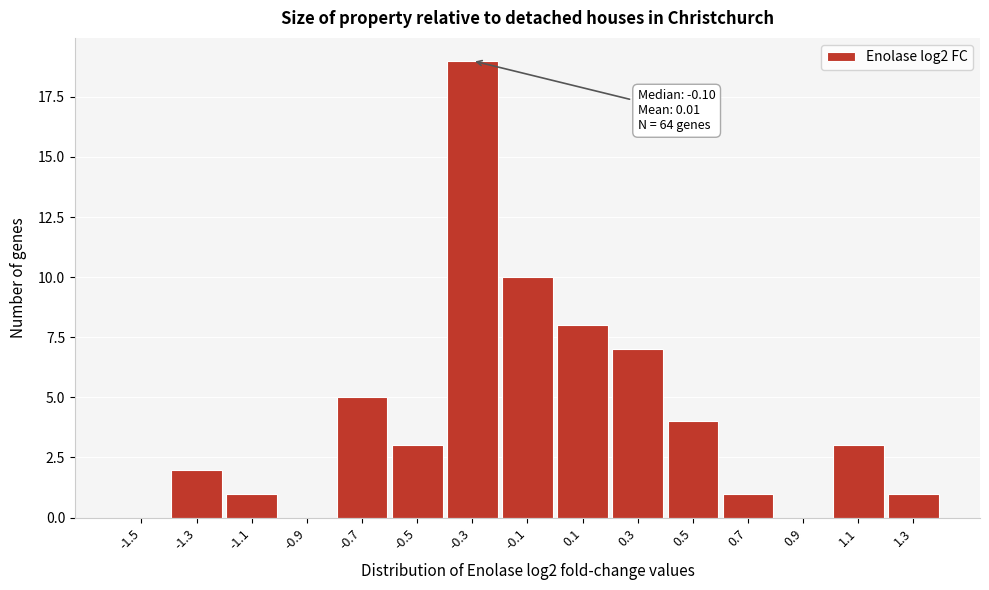

Reading right to left, list all the values displayed in this chart.

1.3=1	1.1=3	0.9=0	0.7=1	0.5=4	0.3=7	0.1=8	-0.1=10	-0.3=19	-0.5=3	-0.7=5	-0.9=0	-1.1=1	-1.3=2	-1.5=0